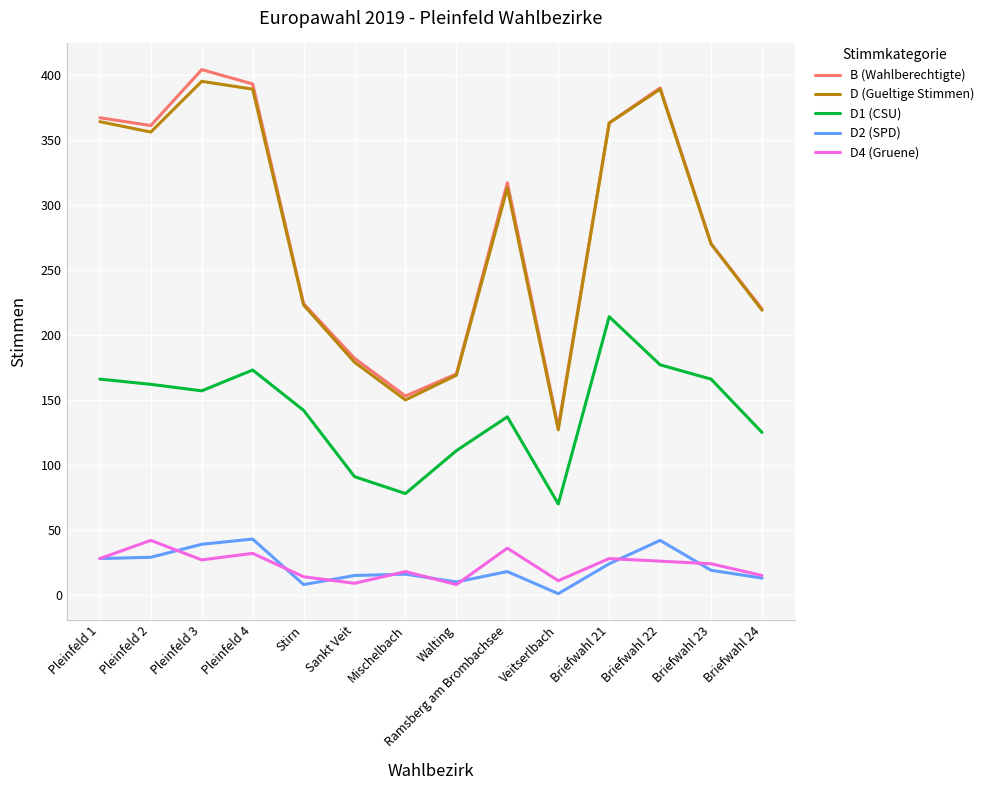

How many series are shown in this chart?

5